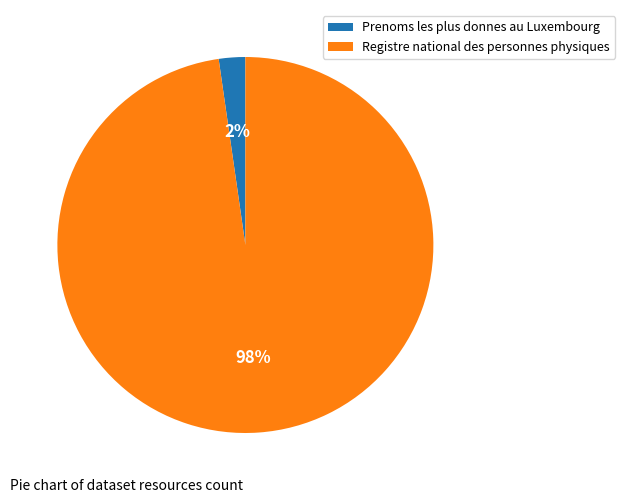

Is the sum of Registre national des personnes physiques and Prenoms les plus donnes au Luxembourg greater than half?

Yes